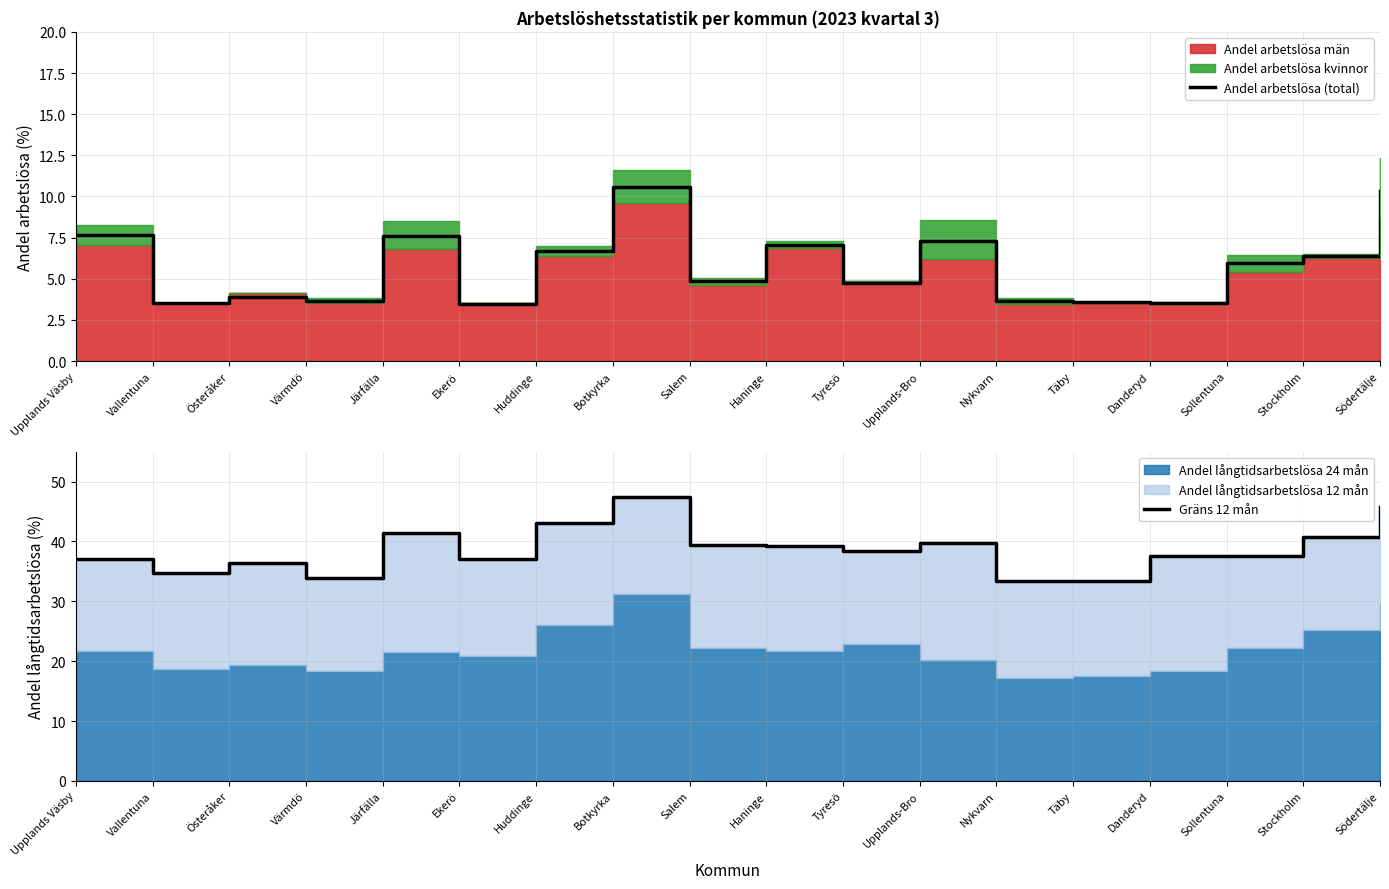

True or false: Andel arbetslösa (total) and Gräns 12 mån intersect in this chart.

False